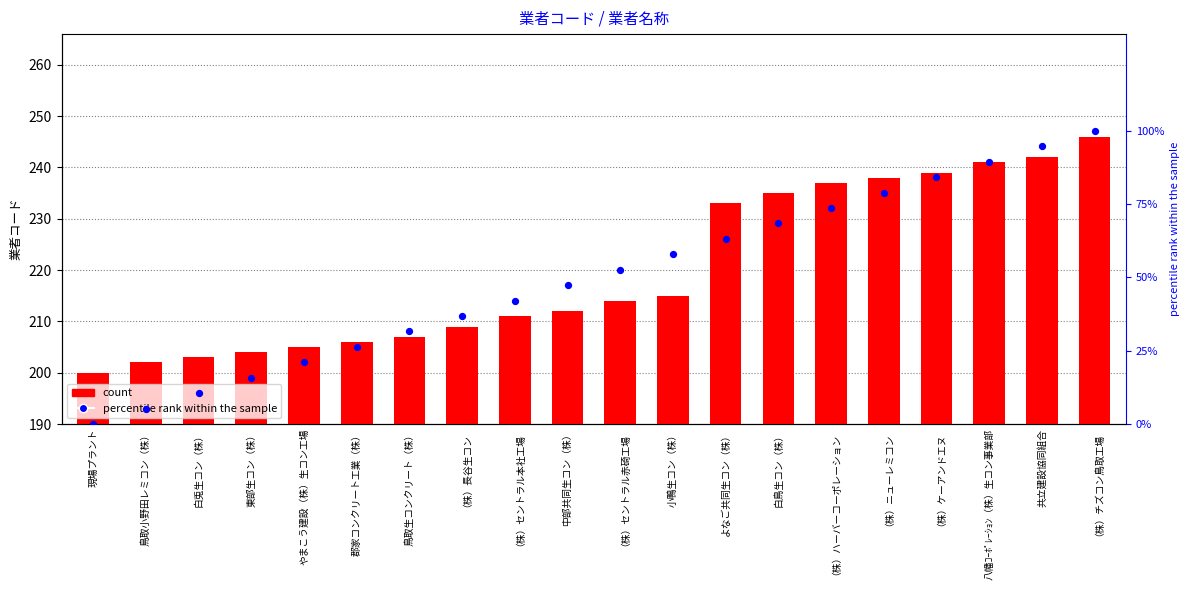

What are all the series names shown in the legend?

count, percentile rank within the sample